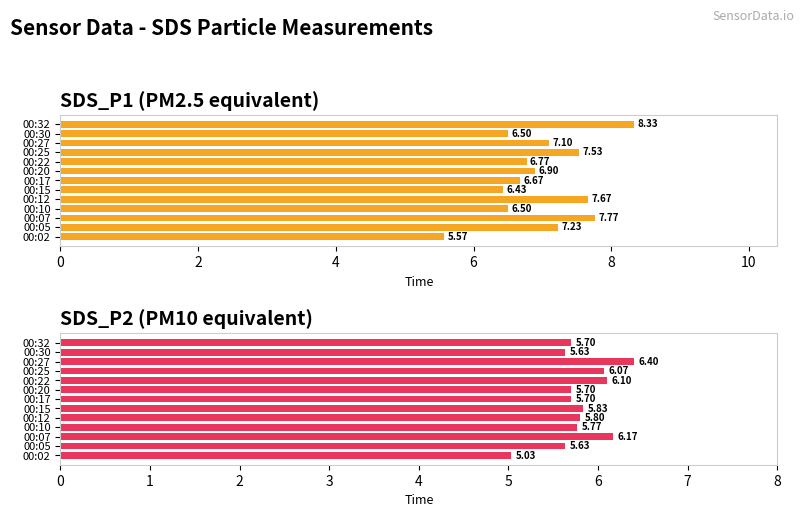

Are the bars grouped side by side (vs. stacked)?

Yes